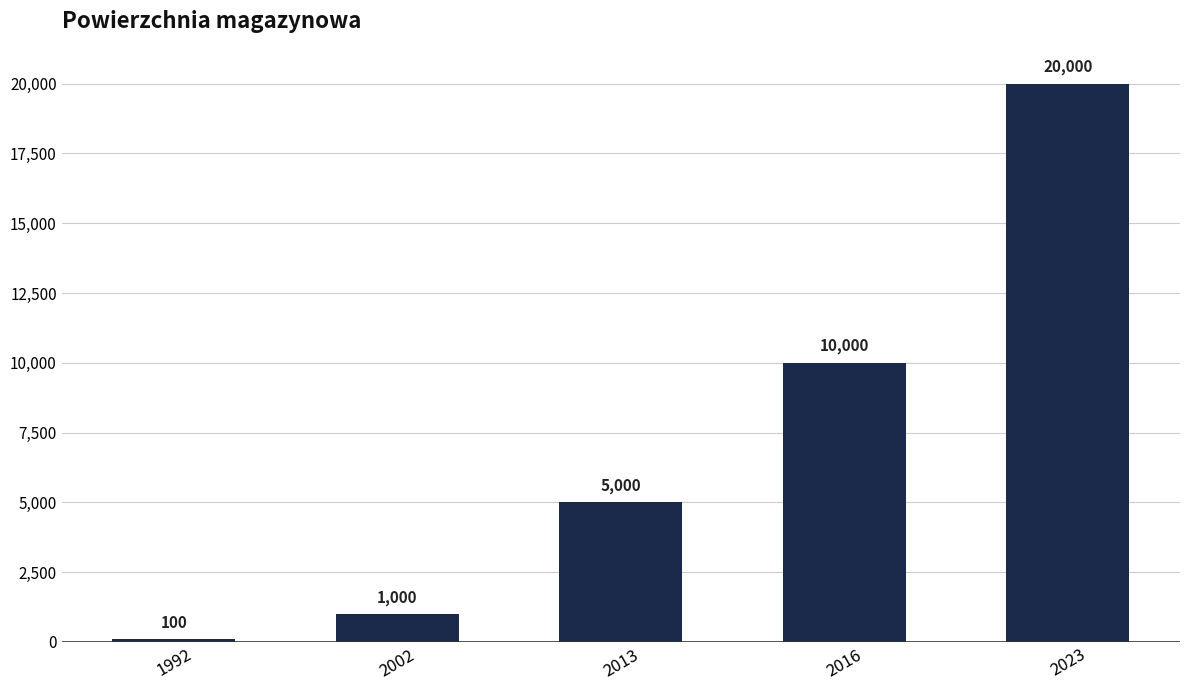

Approximately how many times larger is the value at 2016 compared to 2013?

2.0